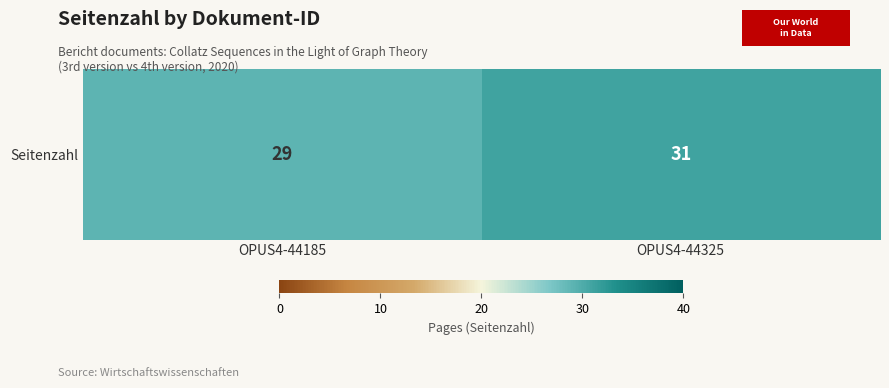

Approximately how many times larger is the value at OPUS4-44325 compared to OPUS4-44185?

1.1